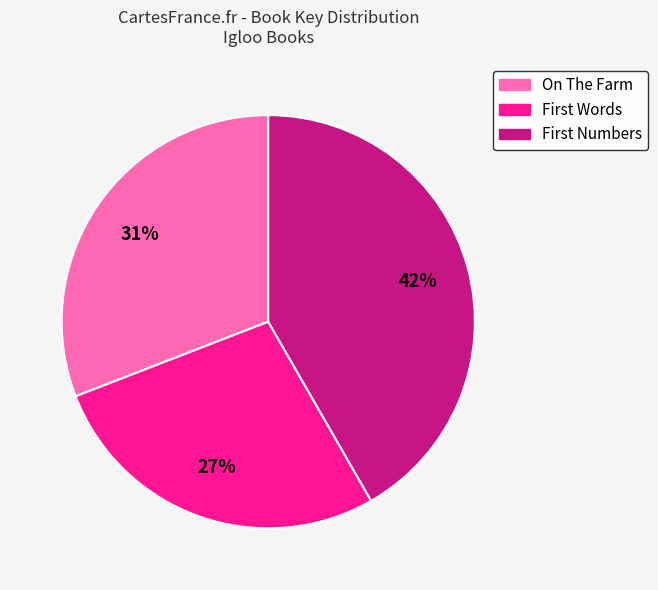

Is there a majority slice in this chart?

No